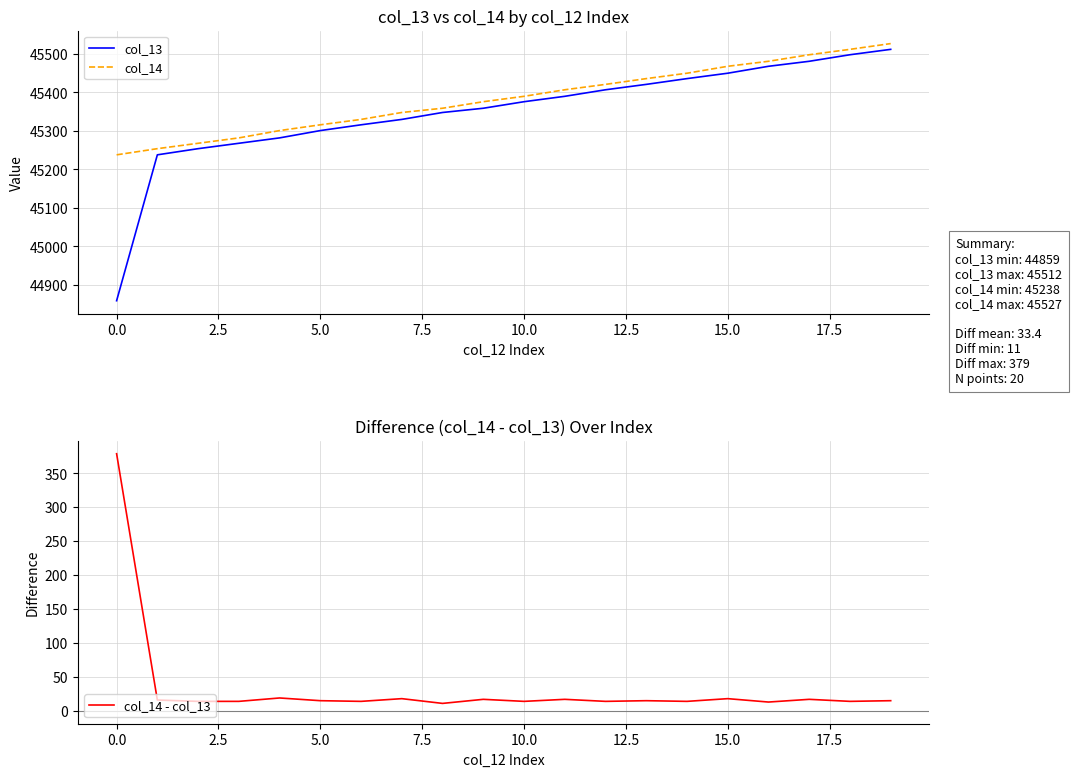

At 13, list the series in order from smallest to largest.

col_14 - col_13, col_13, col_14